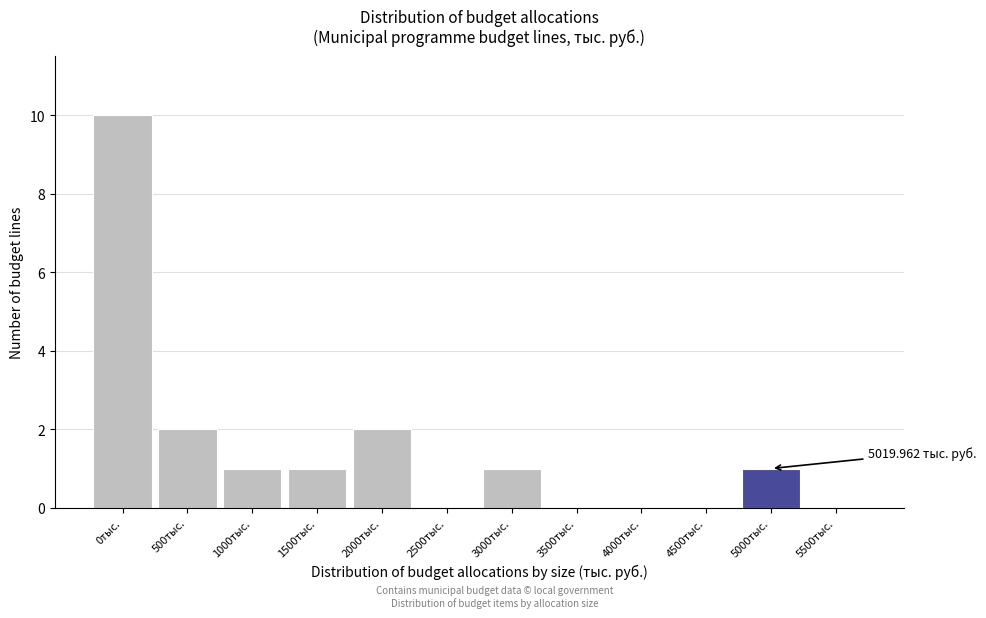

What is the sum of all values?

18